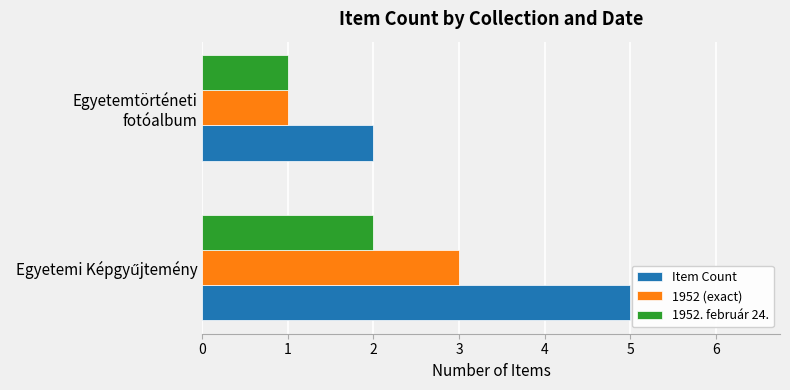

What is the average value of the 1952 (exact) series?

2